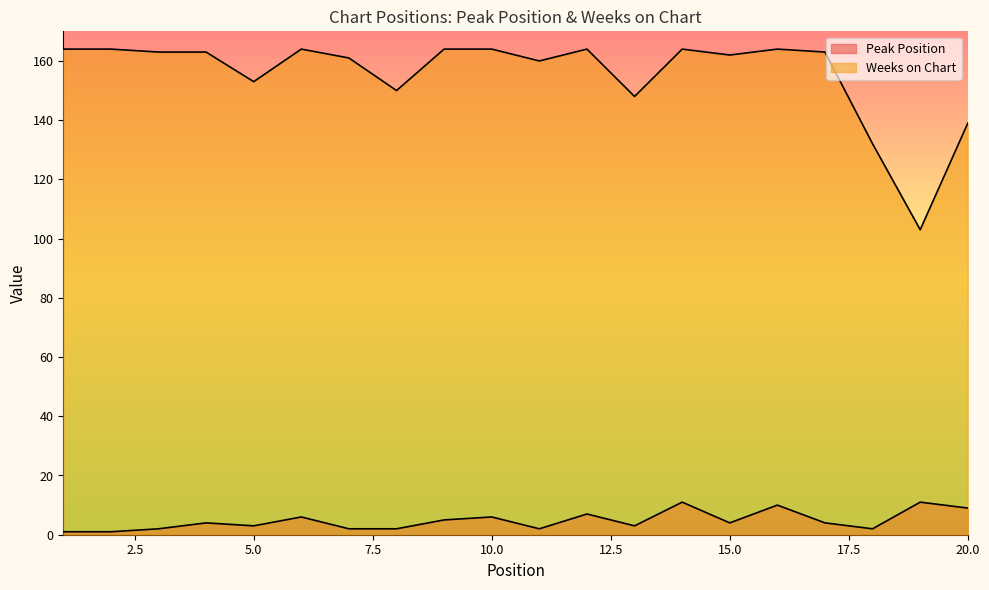

Which series has the widest spread of values?

Weeks on Chart